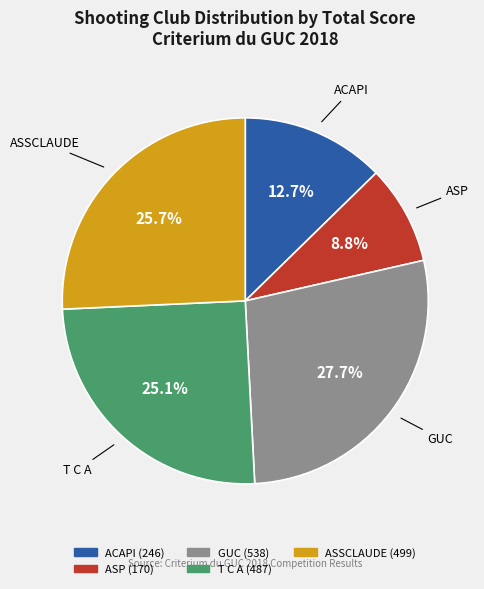

What is the ratio of the value at T C A to the value at ACAPI?

2.0